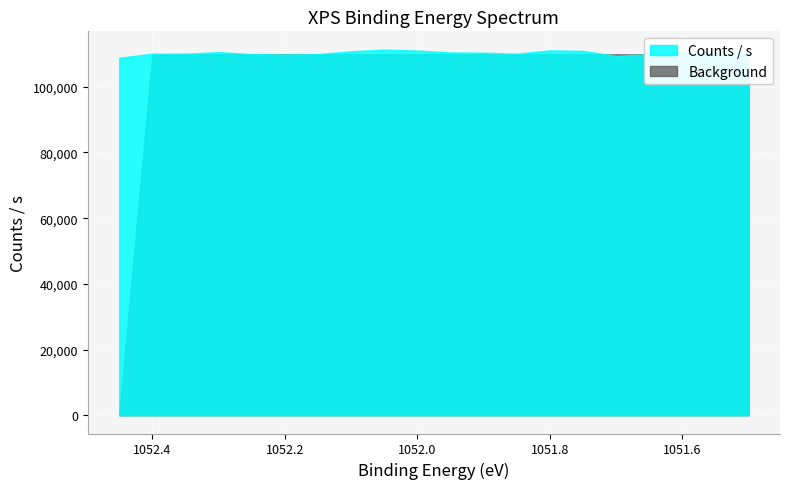

At which label does Background reach its peak?

1052.4